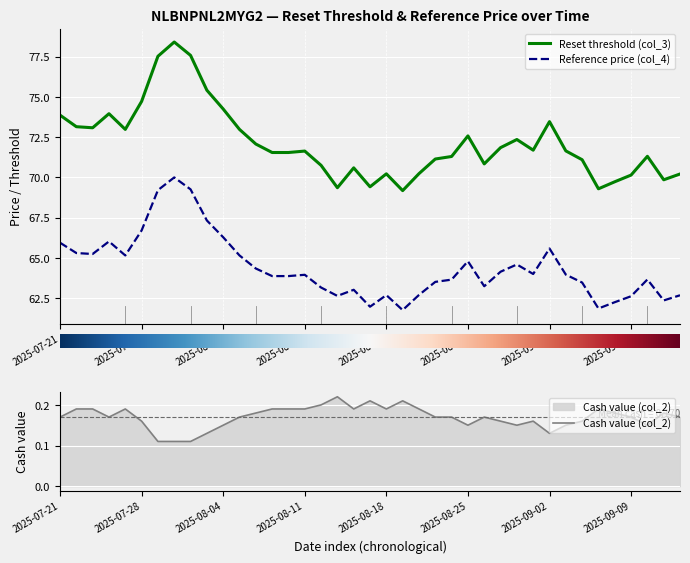

What is the smallest value displayed?

0.1